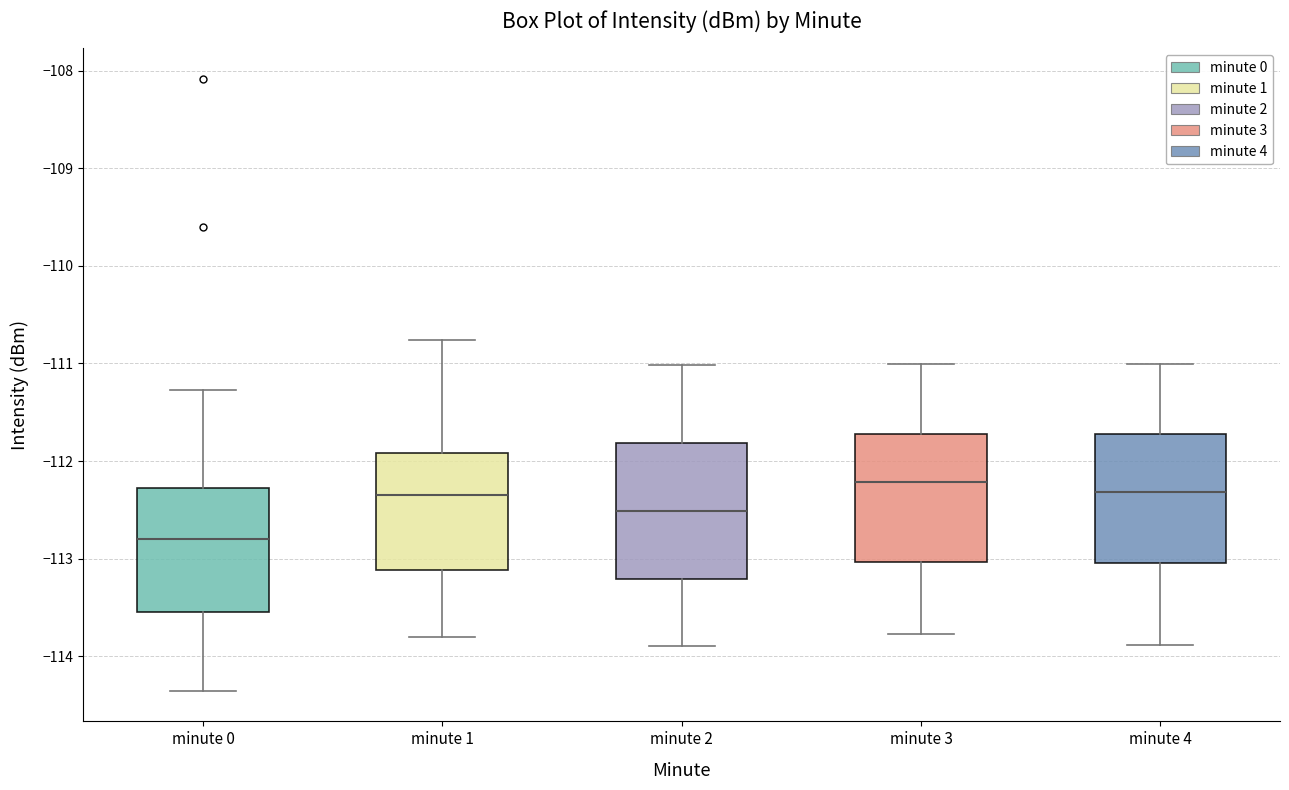

Reading left to right, read every box against the y-axis: the position of its median line, the range the box covers, and the ends of its whiskers. The values are not printed on the chart, so give them approximately, as read against the axis.

minute 0: median -112.8, box -113.5 to -112.3, whiskers -114.4 to -111.3
minute 1: median -112.4, box -113.1 to -111.9, whiskers -113.8 to -110.8
minute 2: median -112.5, box -113.2 to -111.8, whiskers -113.9 to -111.0
minute 3: median -112.2, box -113.0 to -111.7, whiskers -113.8 to -111.0
minute 4: median -112.3, box -113.0 to -111.7, whiskers -113.9 to -111.0